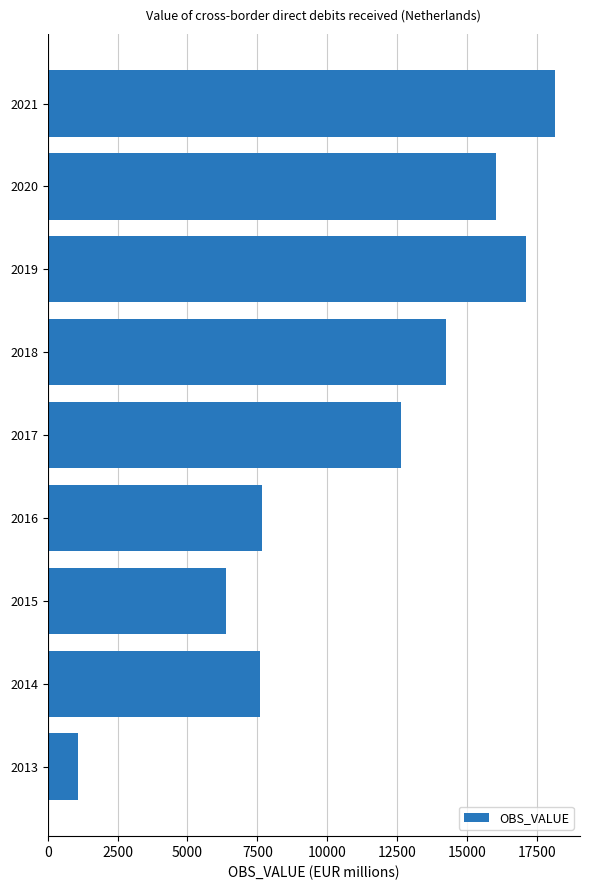

What is the ratio of the value at 2014 to the value at 2015?

1.2